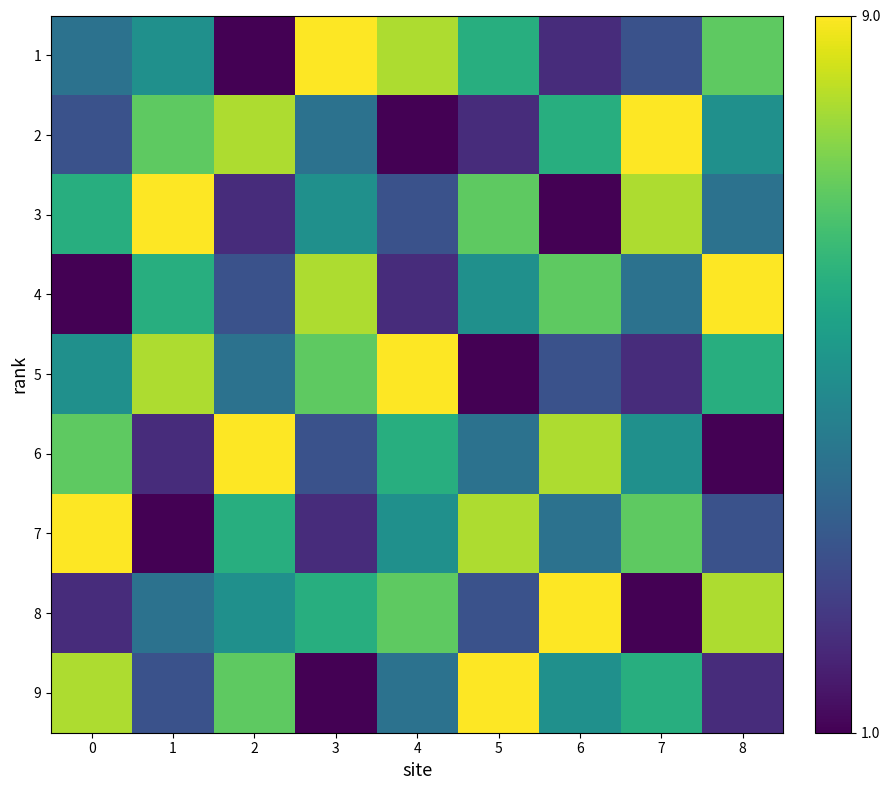

What is the difference between the highest and lowest values at 4?

8